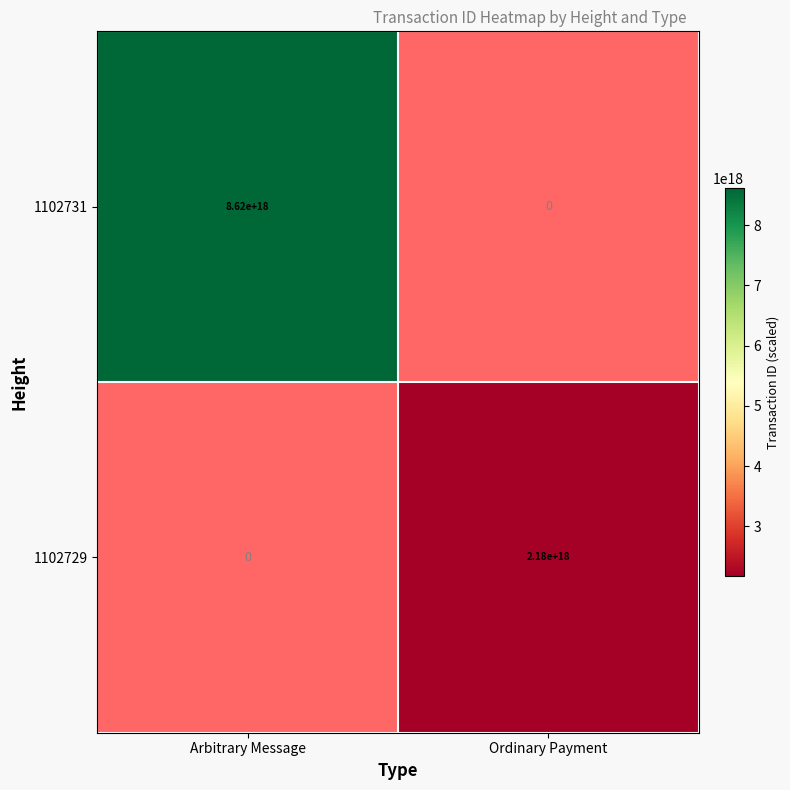

Count the number of data series in this chart.

2